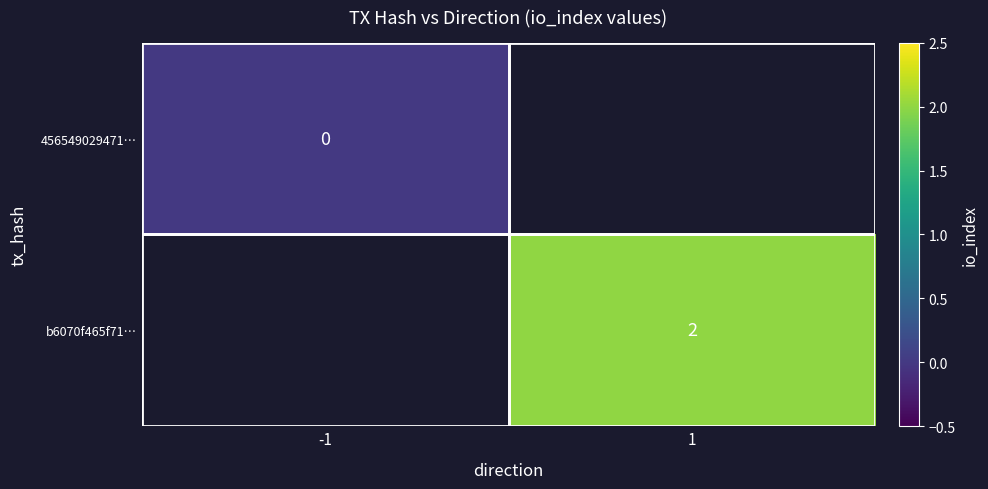

Is the value of b6070f465f71… at 1 greater than the value of 456549029471… at -1?

Yes